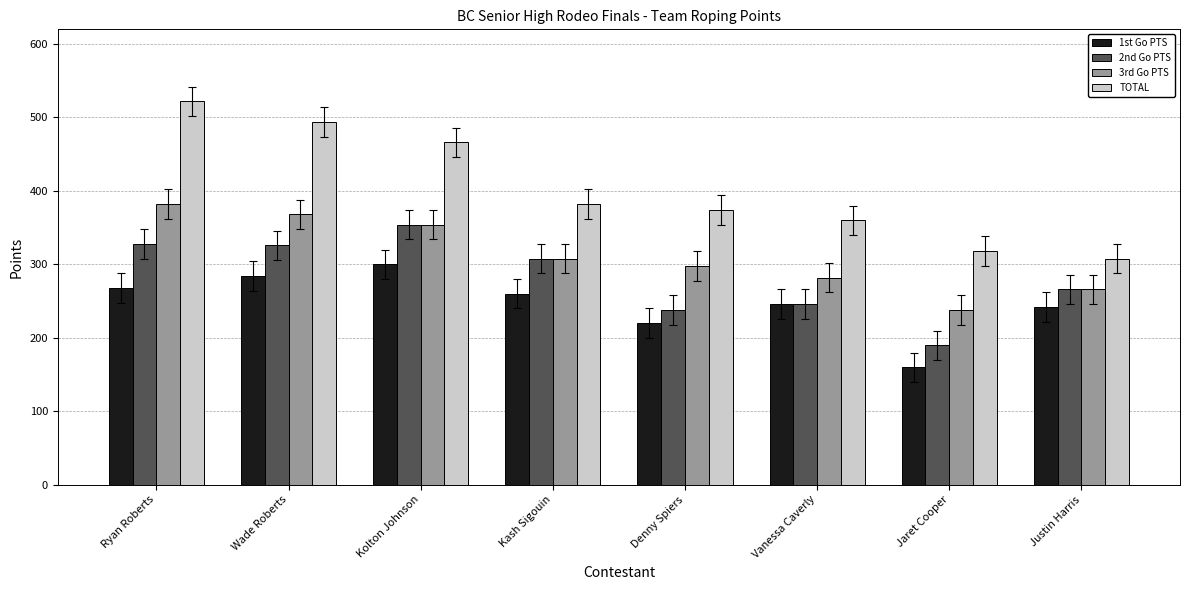

How many data points does each series have?

8